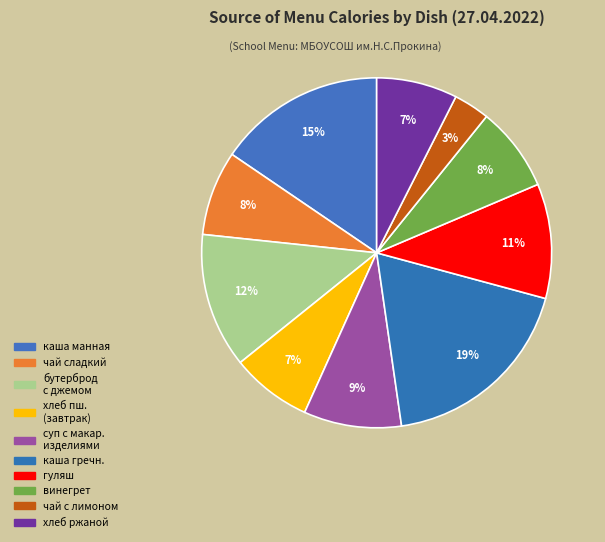

Count the number of slices in the pie.

10